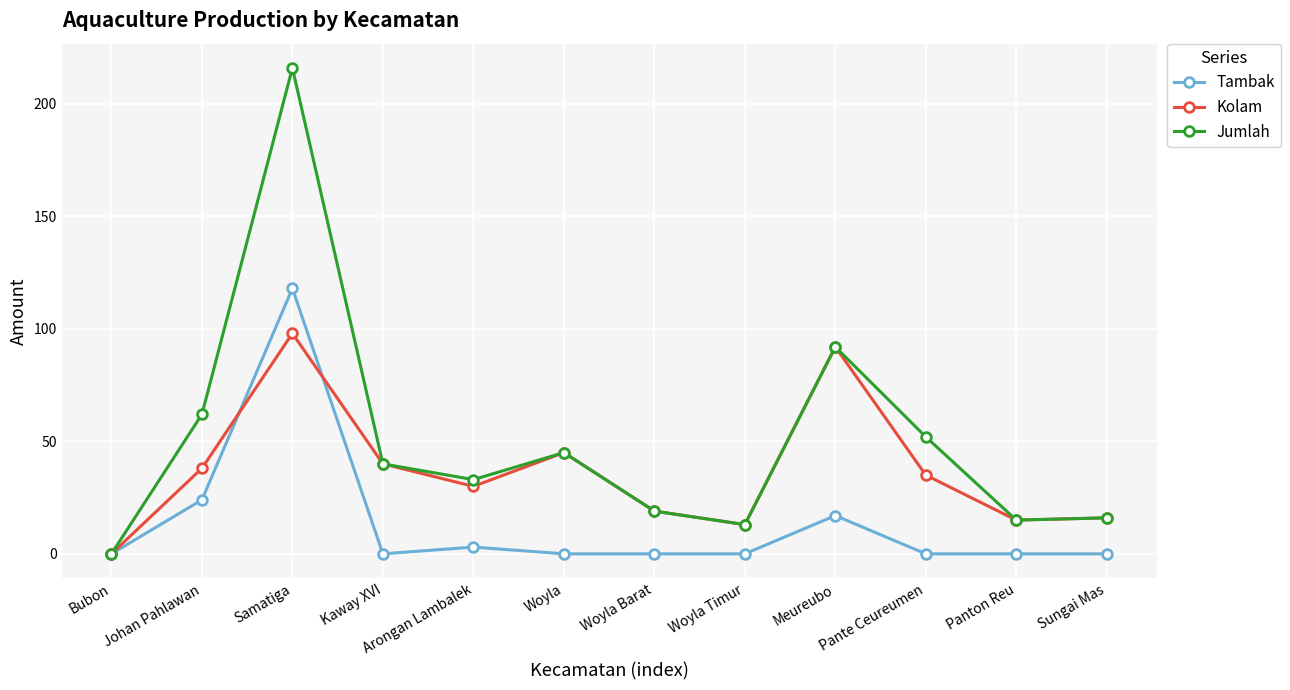

List the series in order of their overall mean, highest first.

Jumlah, Kolam, Tambak